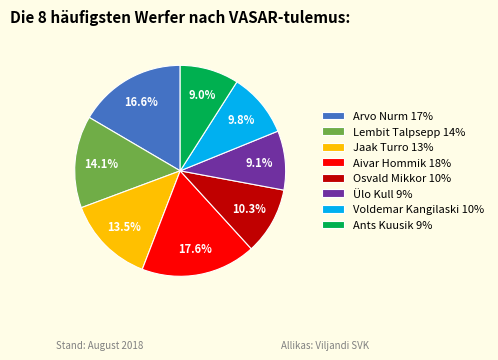

How many segments does this pie chart have?

8